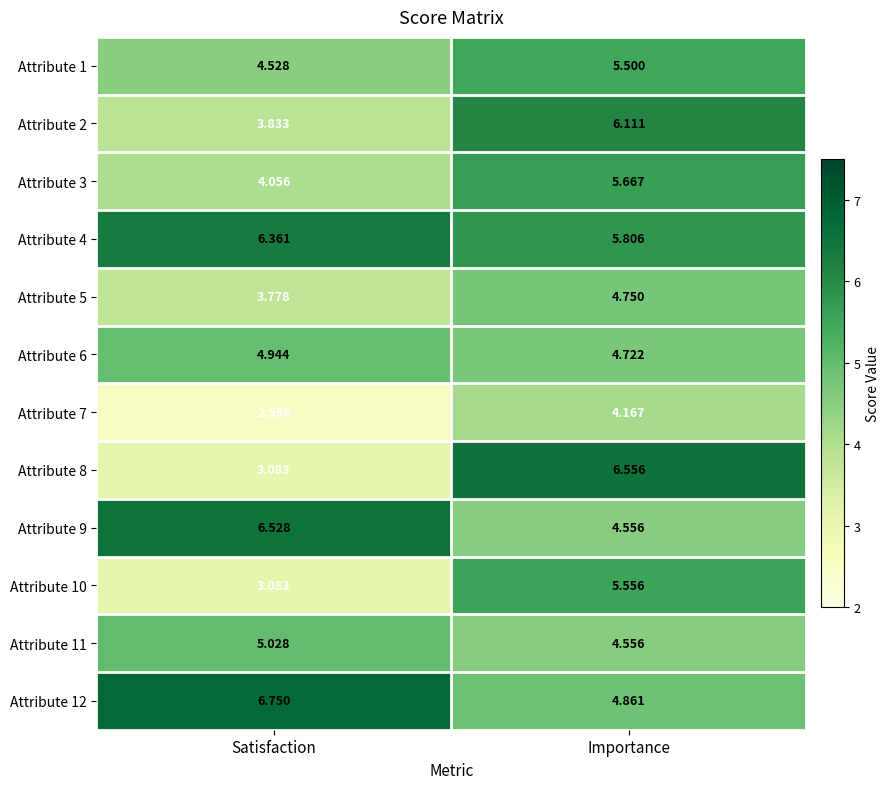

List the series in order of their peak value, highest first.

Attribute 12, Attribute 8, Attribute 9, Attribute 4, Attribute 2, Attribute 3, Attribute 10, Attribute 1, Attribute 11, Attribute 6, Attribute 5, Attribute 7